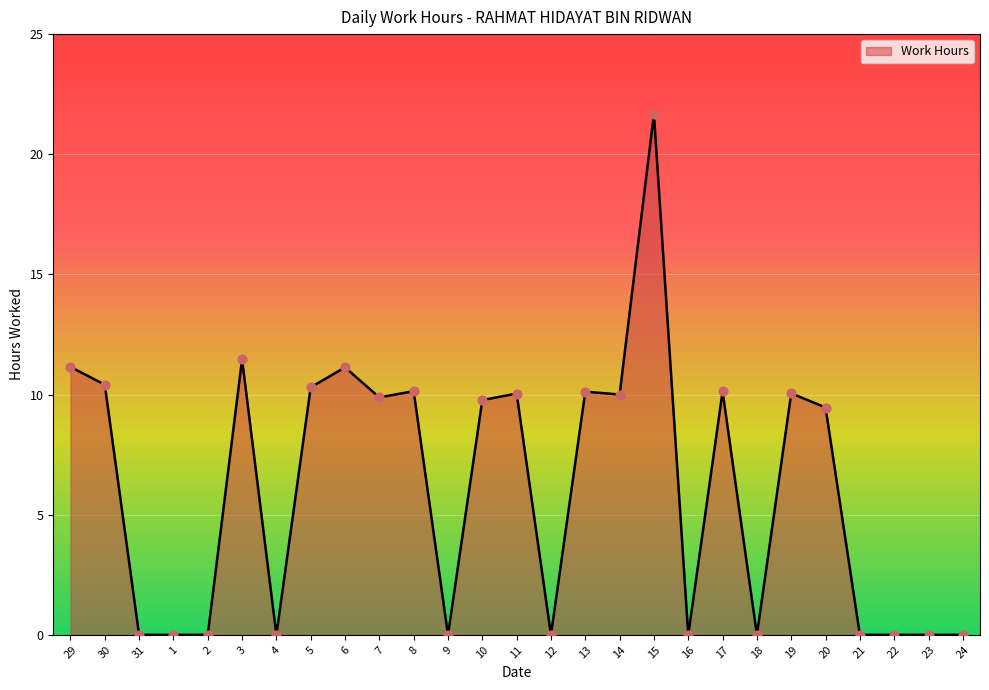

What is the change in value from 14 to 18?

-10.0